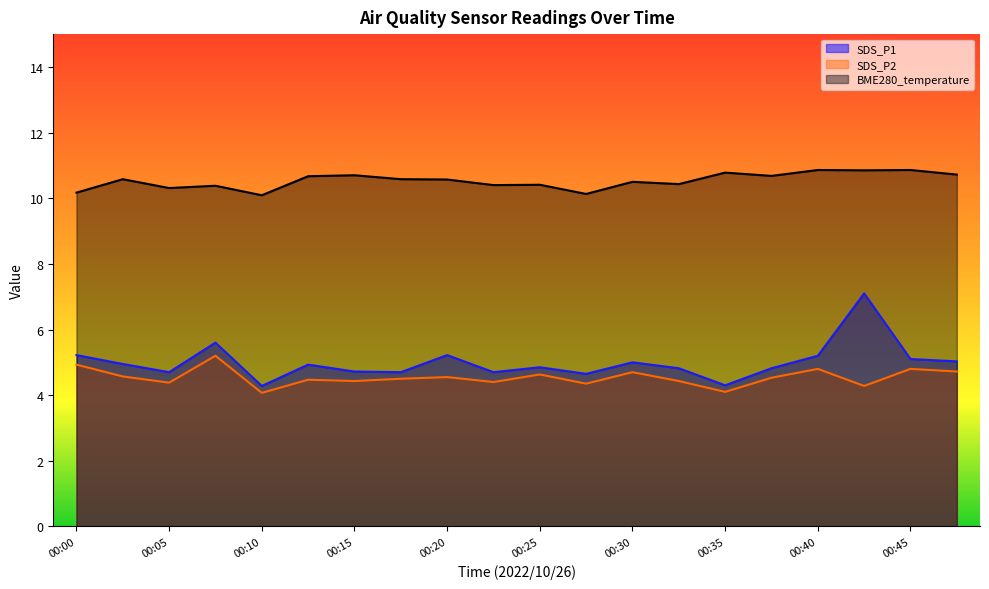

Which series has the largest total across all categories?

BME280_temperature